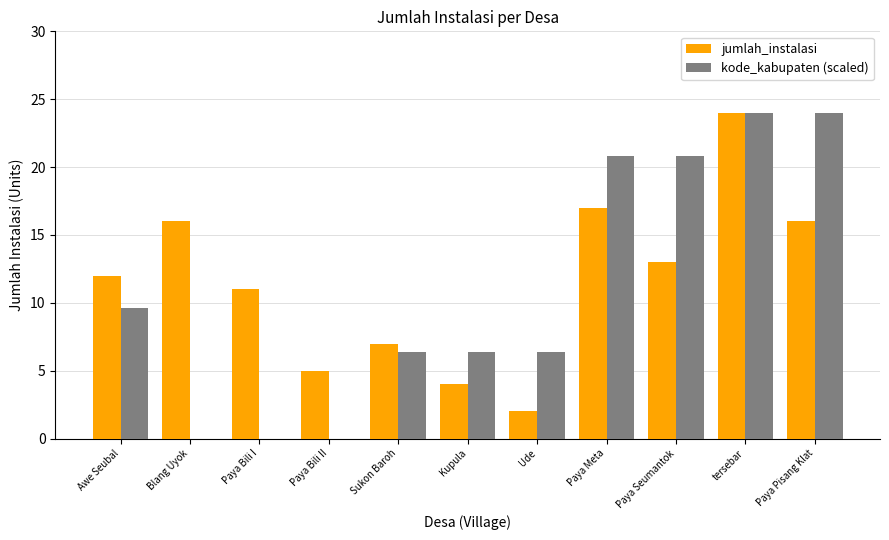

What is the difference between the kode_kabupaten (scaled) values at Paya Bili II and Sukon Baroh?

6.4